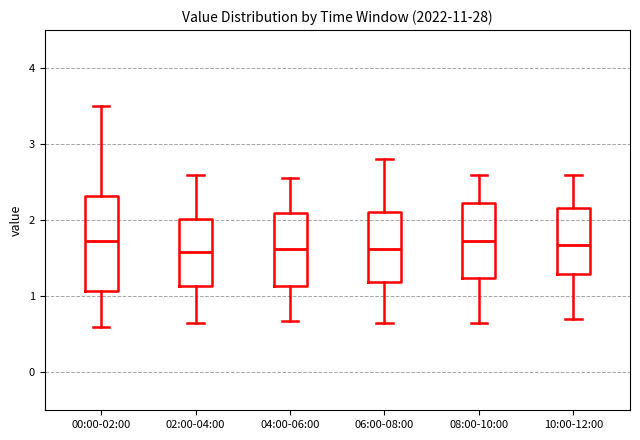

Comparing the boxes themselves (not the whiskers), which one is the tallest?

00:00-02:00